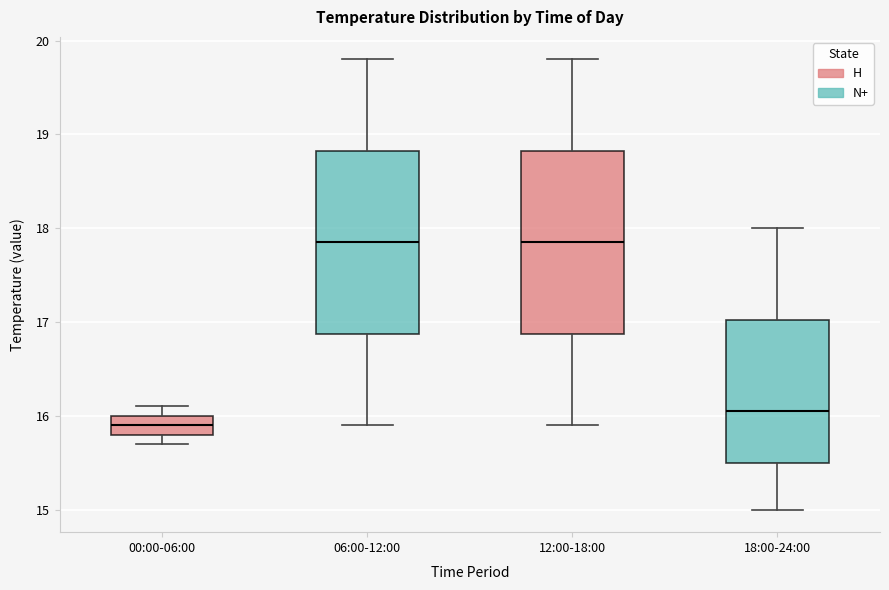

Where is the upper edge of the box for 06:00-12:00 on the y-axis? The values are not printed on the chart, so give them approximately, as read against the axis.

18.8